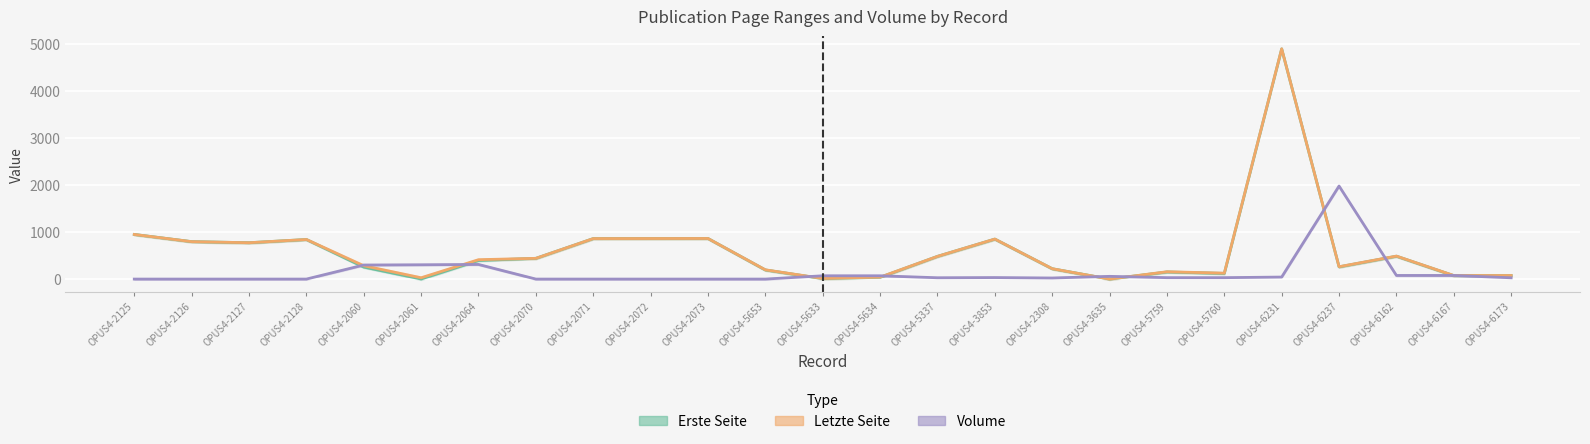

Which series has the widest spread of values?

Letzte Seite